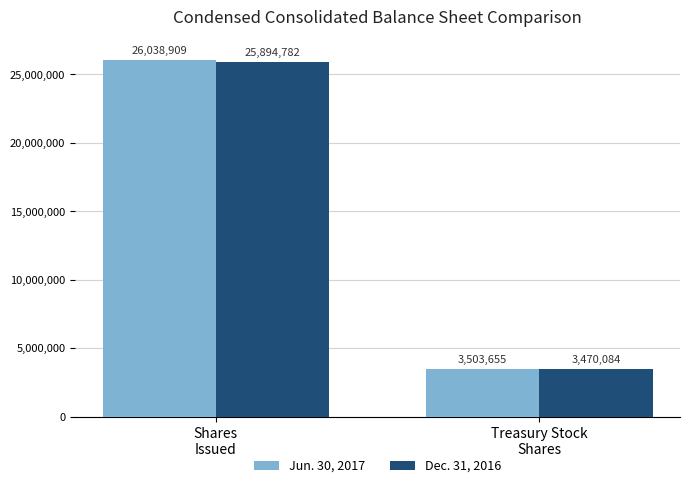

At which category is the sum across all series the highest?

Shares
Issued